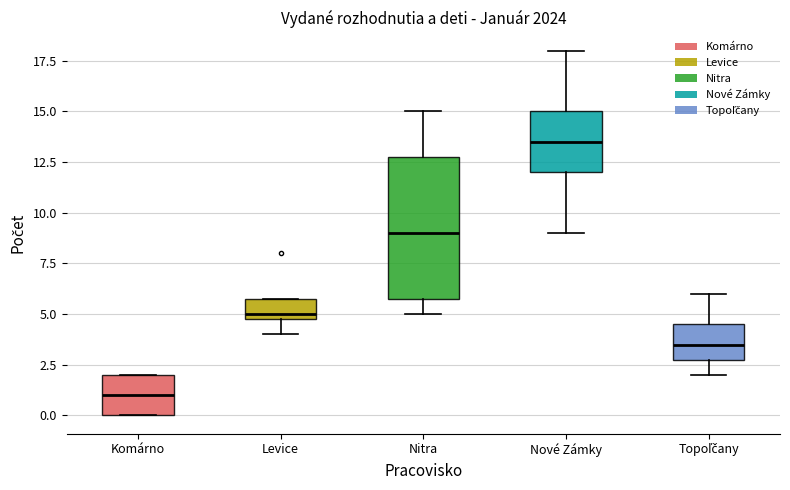

Comparing the boxes themselves (not the whiskers), which one is the tallest?

Nitra